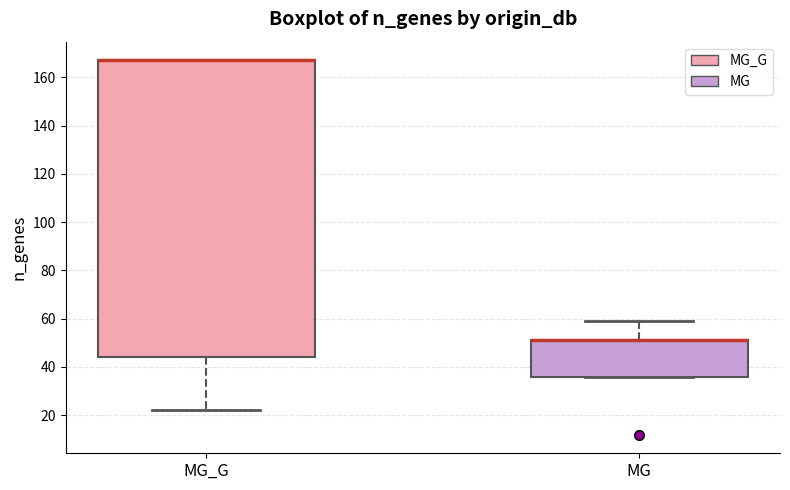

Reading left to right, transcribe this box plot: for each box, give where its median line is, the range the box spans, and where its two whiskers end, as read against the y-axis. The values are not printed on the chart, so give them approximately, as read against the axis.

MG_G: median 168 (drawn on the box's upper edge), box 44 to 168, whiskers 22 to 168
MG: median 52 (drawn on the box's upper edge), box 36 to 52, whiskers 36 to 60